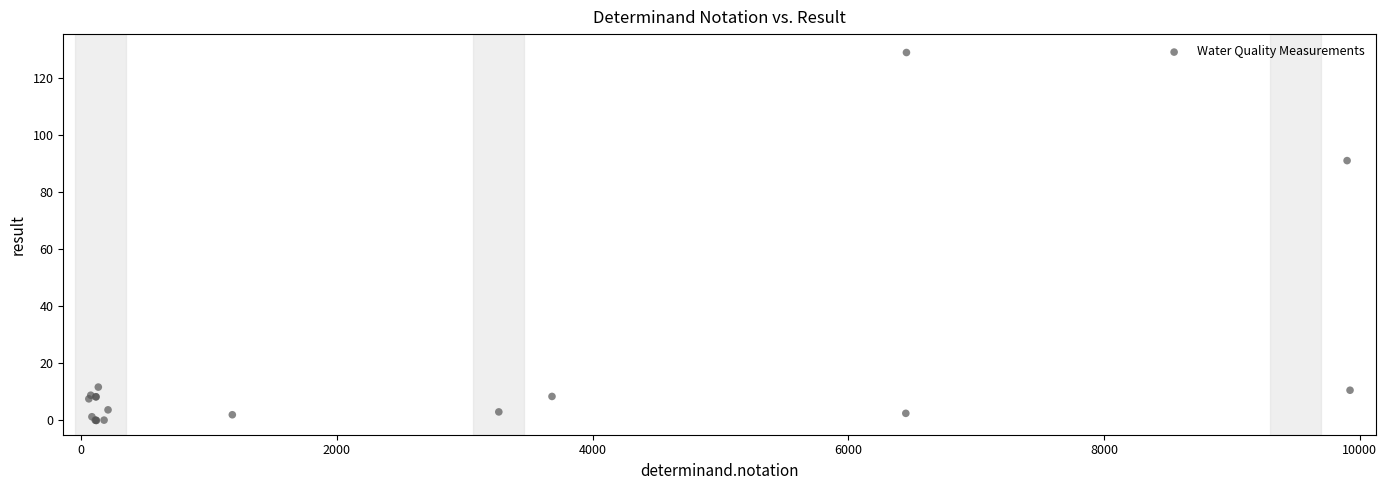

What Y value in the scatter plot is closest to 64?

91.1